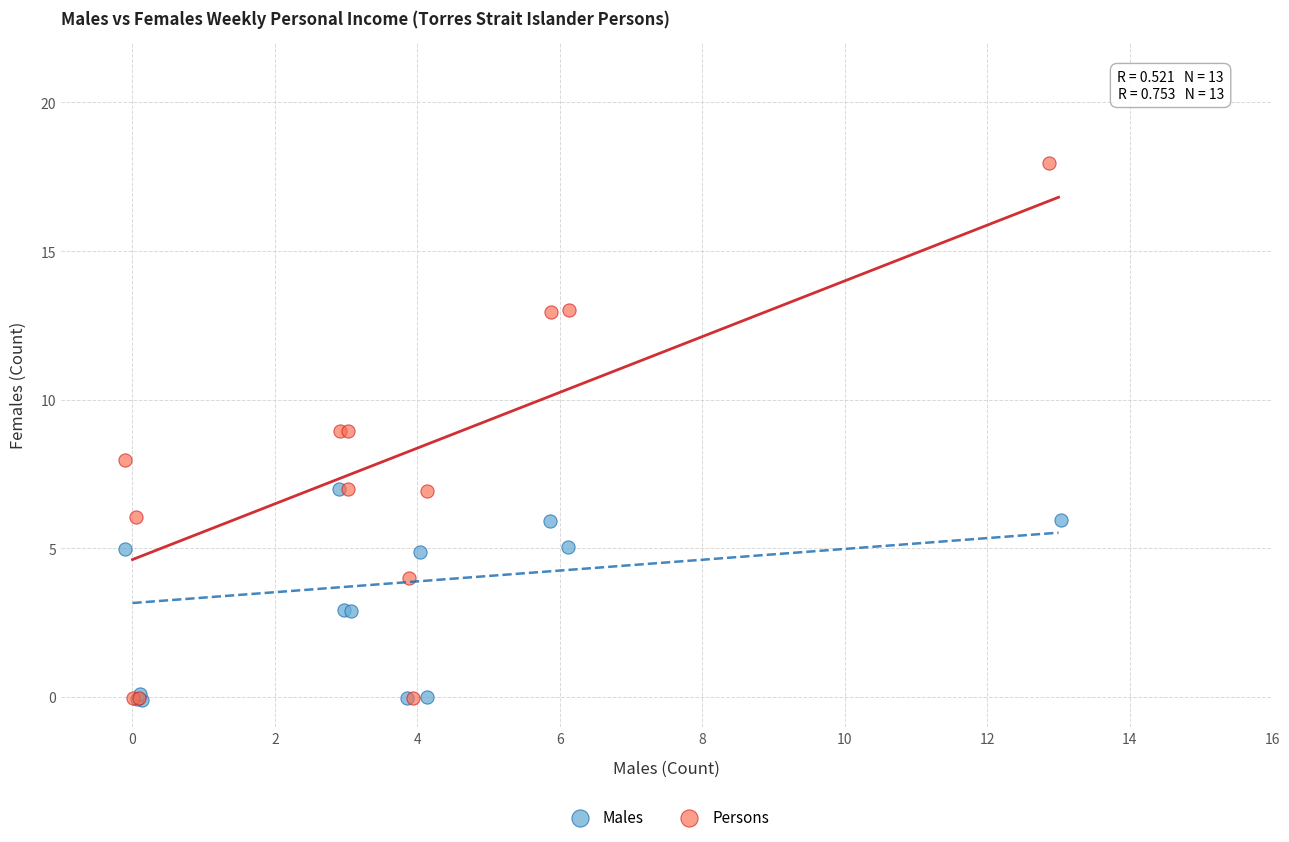

Which series contains the highest Y value?

Persons